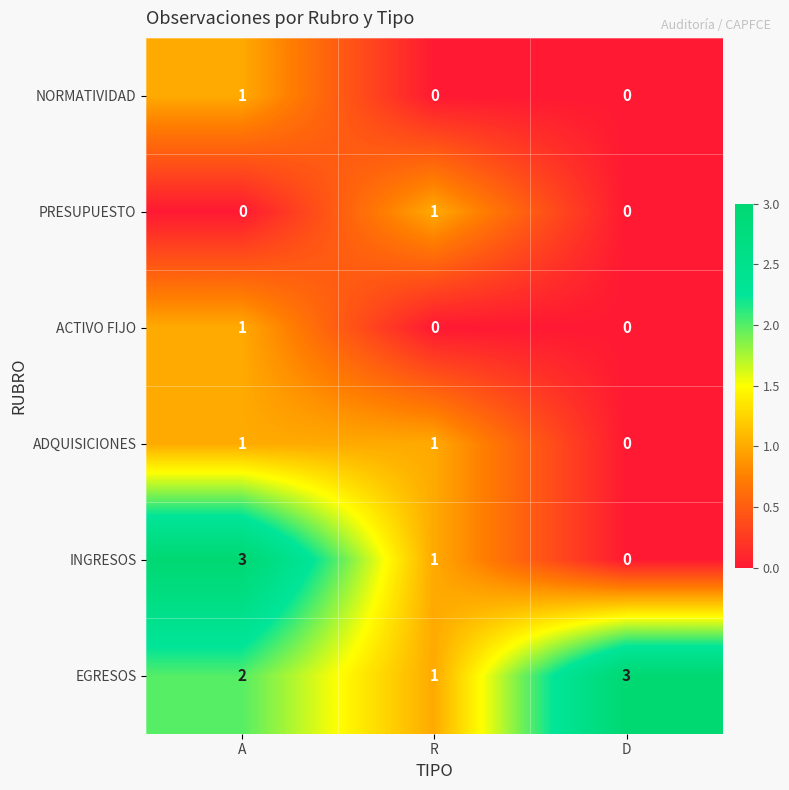

What is the sum of all INGRESOS values?

4